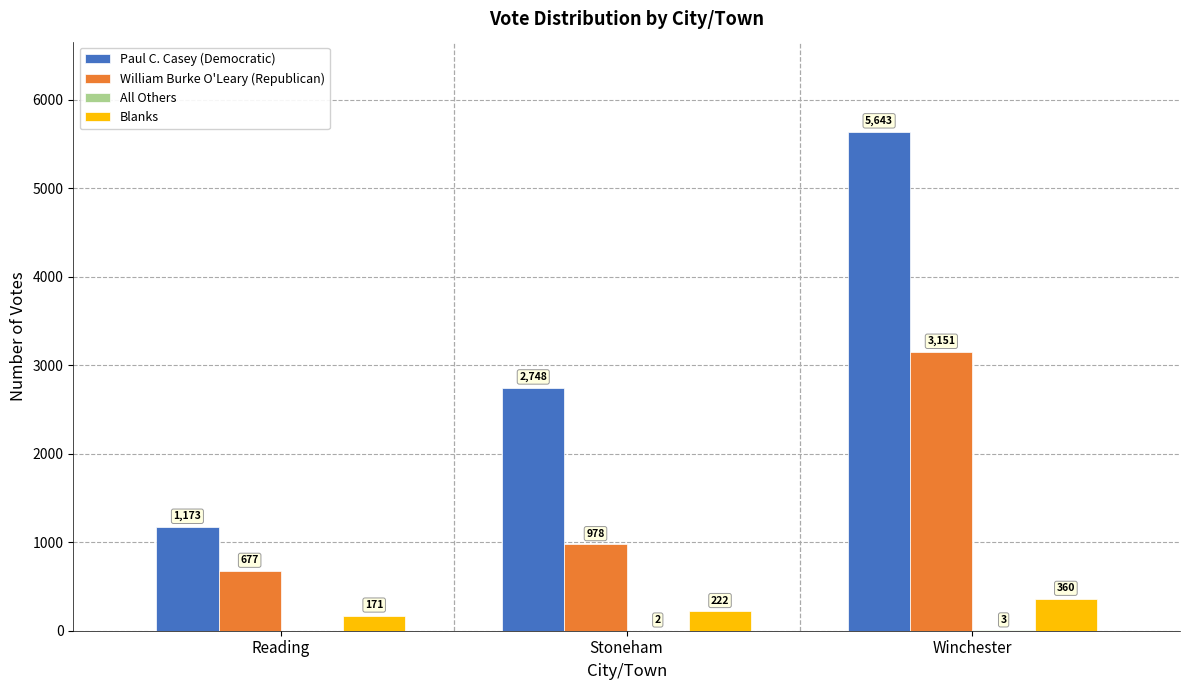

At which label is Blanks closest to 265?

Stoneham